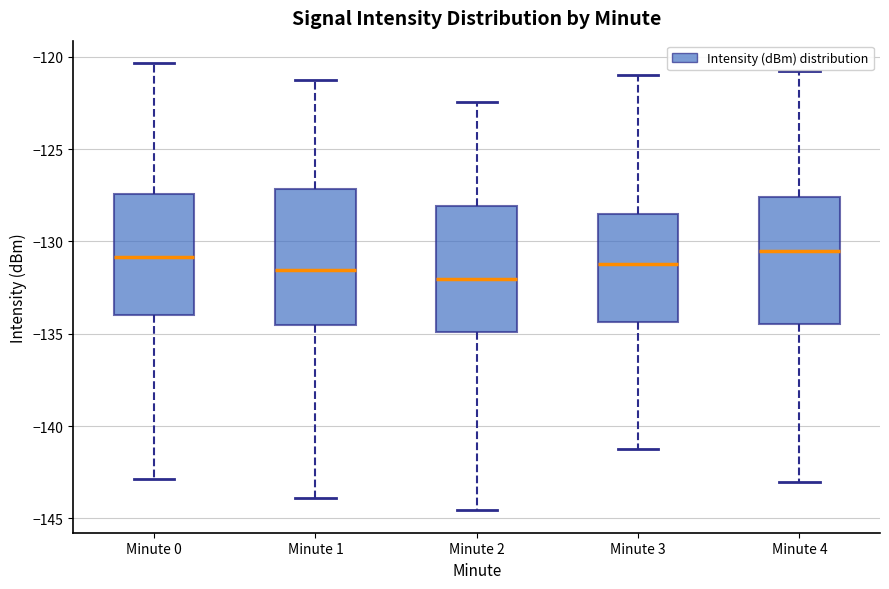

Where does the lower whisker of the box for Minute 0 end on the y-axis? The values are not printed on the chart, so give them approximately, as read against the axis.

-143.0